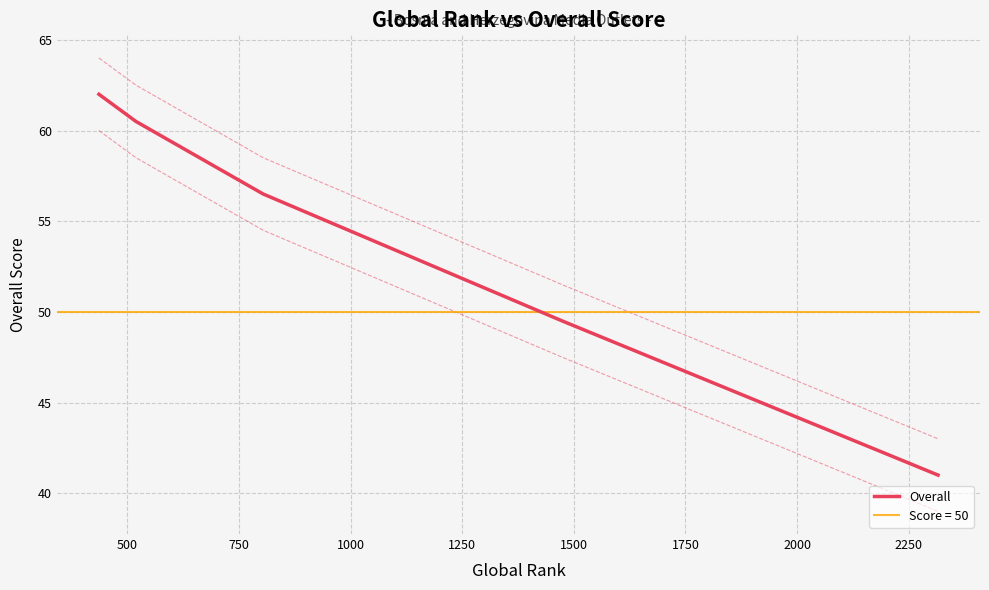

What is the lowest value of the Overall series?

41.0